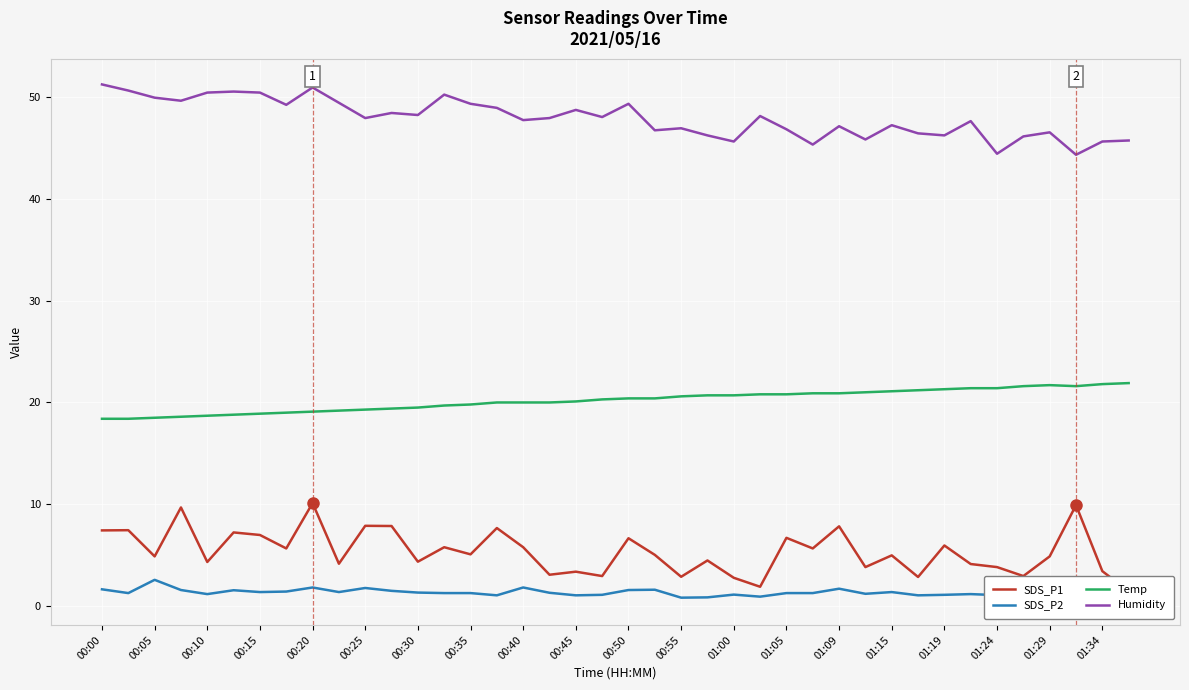

Is it true that Temp equals 20.4 at 00:50?

True